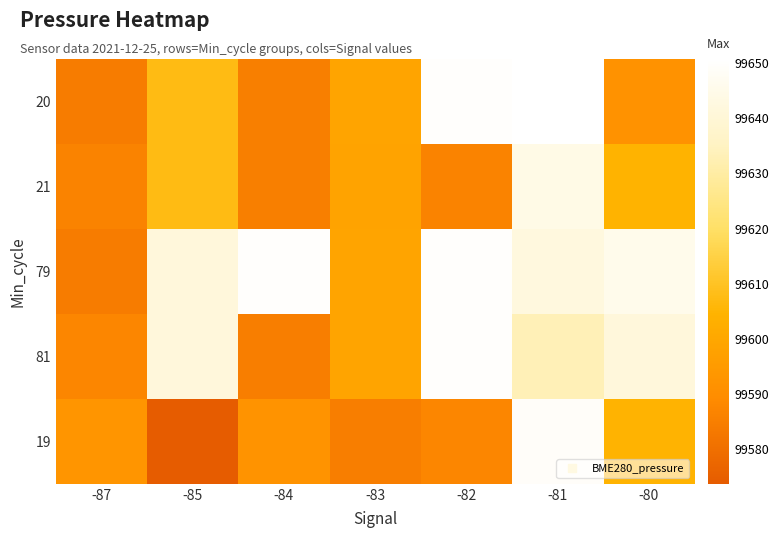

Reading left to right, transcribe all the data shown in this chart.

20: -87=99584.4	-85=99607.4	-84=99585.3	-83=99598.8	-82=99649.8	-81=99650.6	-80=99591.6
21: -87=99586.4	-85=99607.4	-84=99585.3	-83=99598.5	-82=99586.4	-81=99644.1	-80=99604.4
79: -87=99584.4	-85=99641.2	-84=99649.8	-83=99598.8	-82=99649.8	-81=99641.9	-80=99645.5
81: -87=99587.5	-85=99641.2	-84=99585.0	-83=99598.8	-82=99649.8	-81=99633.0	-80=99641.2
19: -87=99592.8	-85=99573.7	-84=99592.2	-83=99585.0	-82=99587.5	-81=99648.9	-80=99604.7